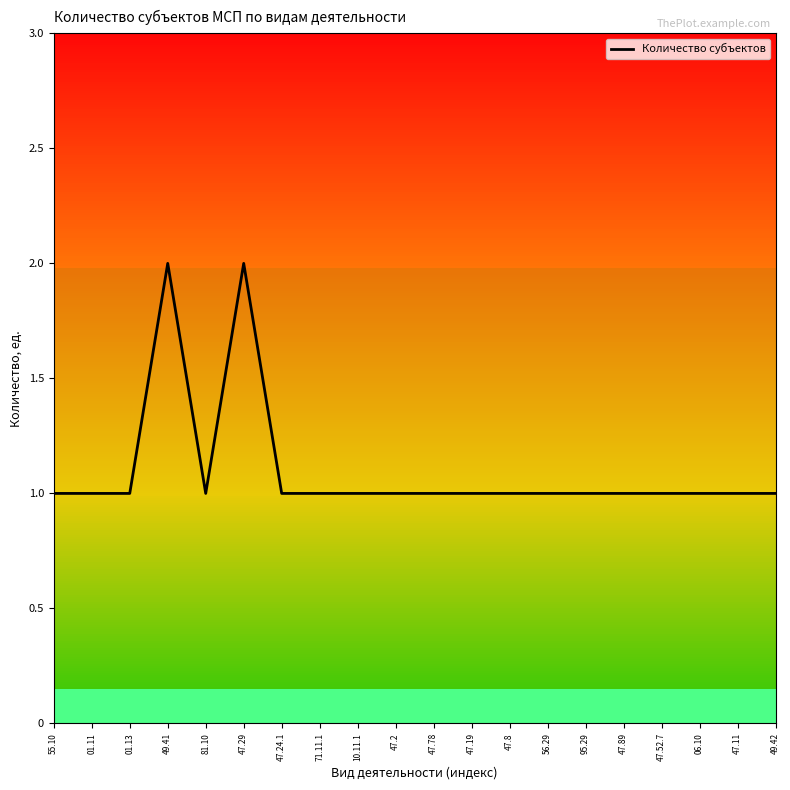

The value at 06.10 is 0. True or false?

False